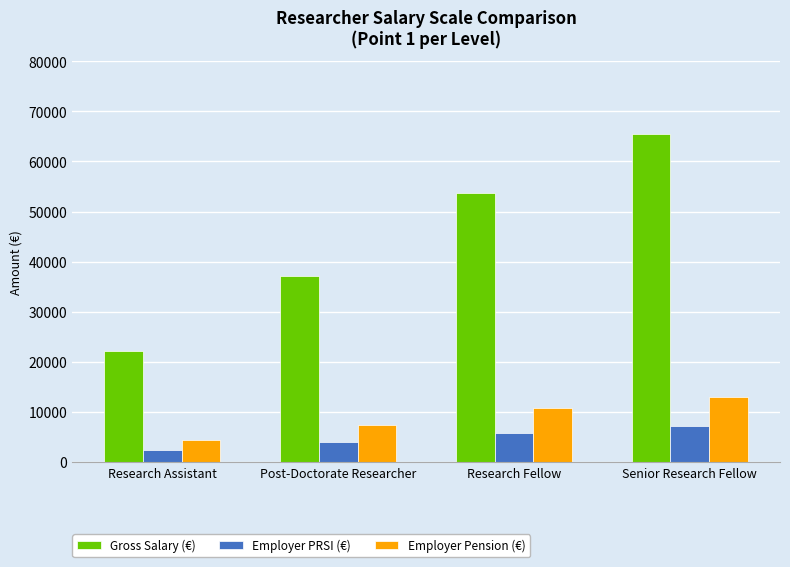

What is the difference between the highest and lowest values at Research Fellow?

47887.2